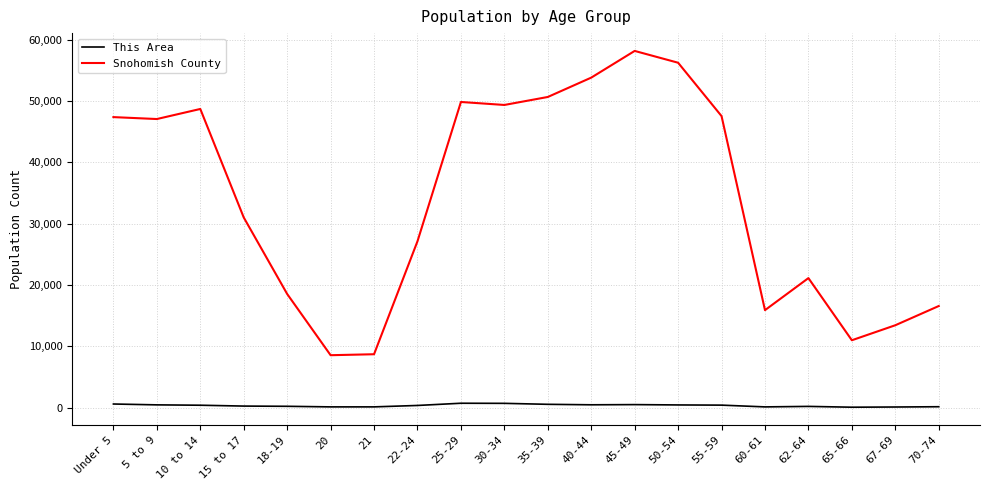

Is it true that This Area equals 464 at 5 to 9?

True